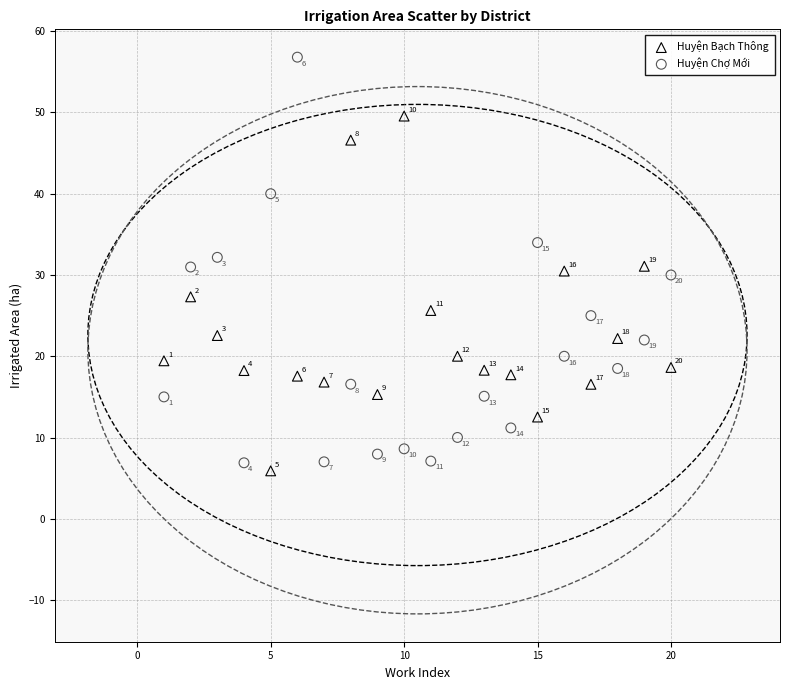

Which series has the widest spread of Y values?

Huyện Chợ Mới